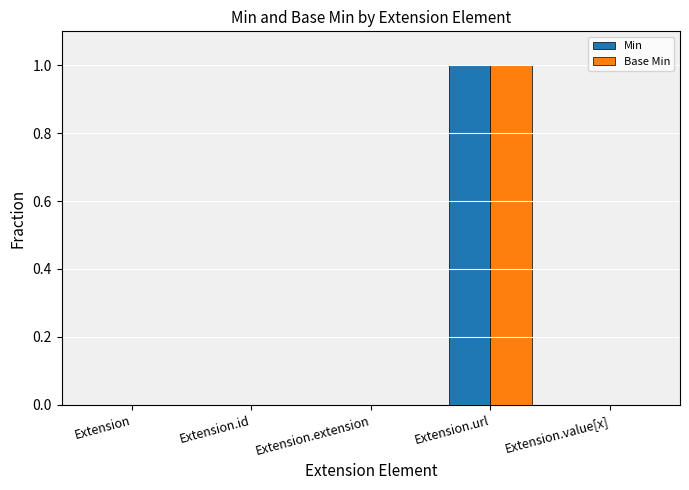

Reading right to left, transcribe all the data shown in this chart.

Min: Extension.value[x]=0	Extension.url=1	Extension.extension=0	Extension.id=0	Extension=0
Base Min: Extension.value[x]=0	Extension.url=1	Extension.extension=0	Extension.id=0	Extension=0